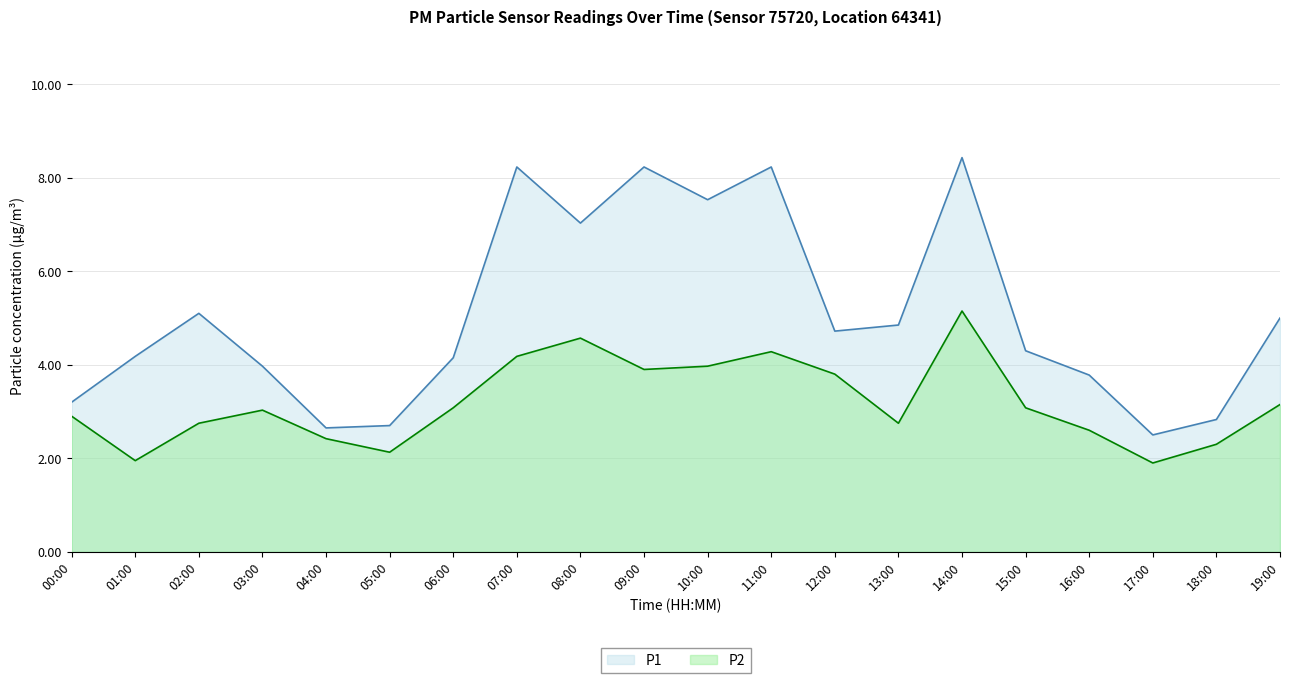

Reading right to left, extract all data points from this chart.

P1: 5.0	2.8	2.5	3.8	4.3	8.4	4.8	4.7	8.2	7.5	8.2	7.0	8.2	4.2	2.7	2.6	4.0	5.1	4.2	3.2
P2: 3.1	2.3	1.9	2.6	3.1	5.2	2.8	3.8	4.3	4.0	3.9	4.6	4.2	3.1	2.1	2.4	3.0	2.8	1.9	2.9